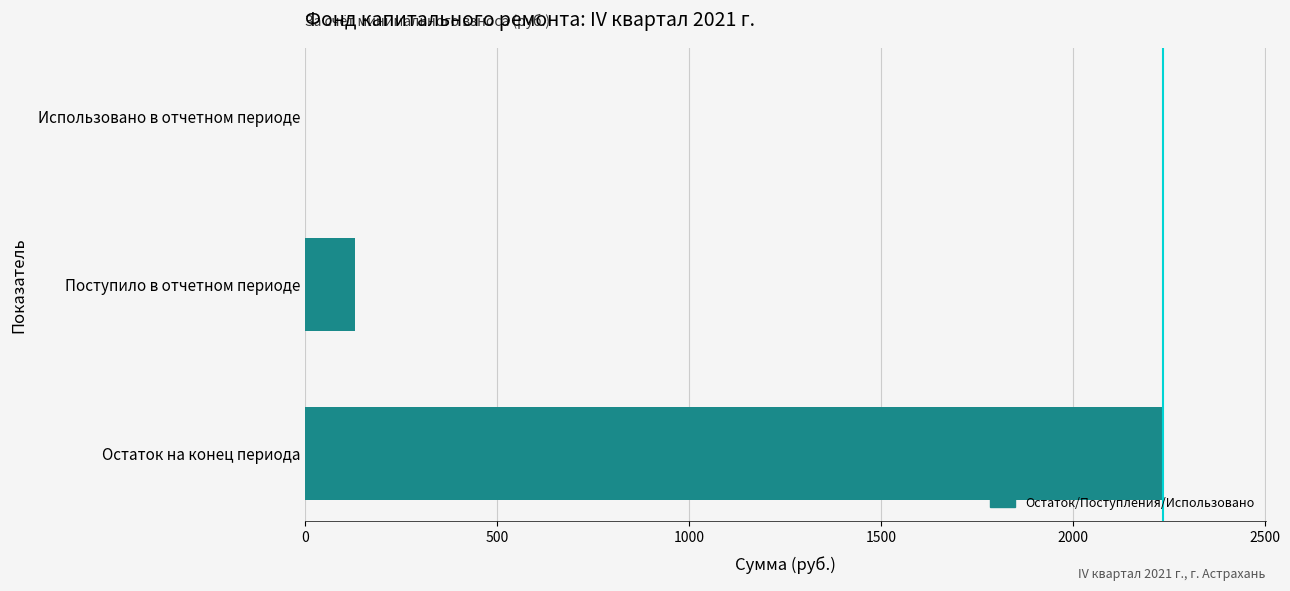

True or false: the data shows 129.3 at Поступило в отчетном периоде.

True